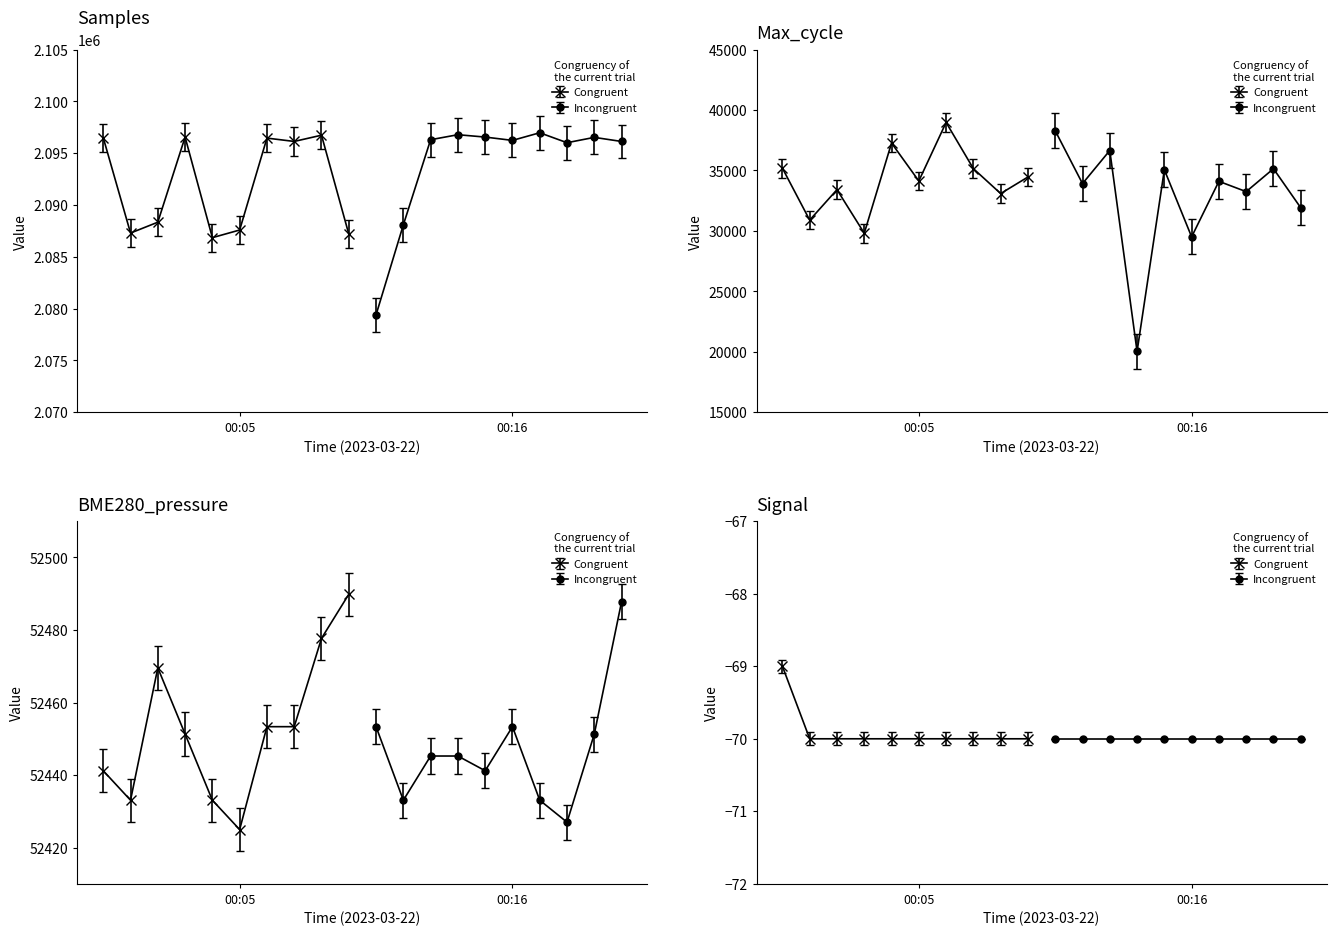

Between 00:04 and 00:08, which is larger?

00:08